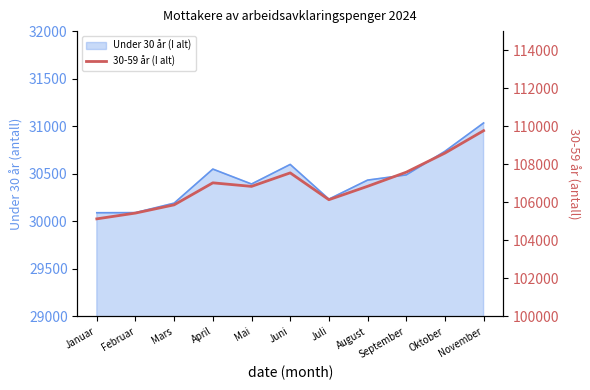

Reading right to left, what are all the values shown in this chart?

November=109765	Oktober=108586	September=107581	August=106839	Juli=106135	Juni=107545	Mai=106835	April=107022	Mars=105865	Februar=105432	Januar=105128